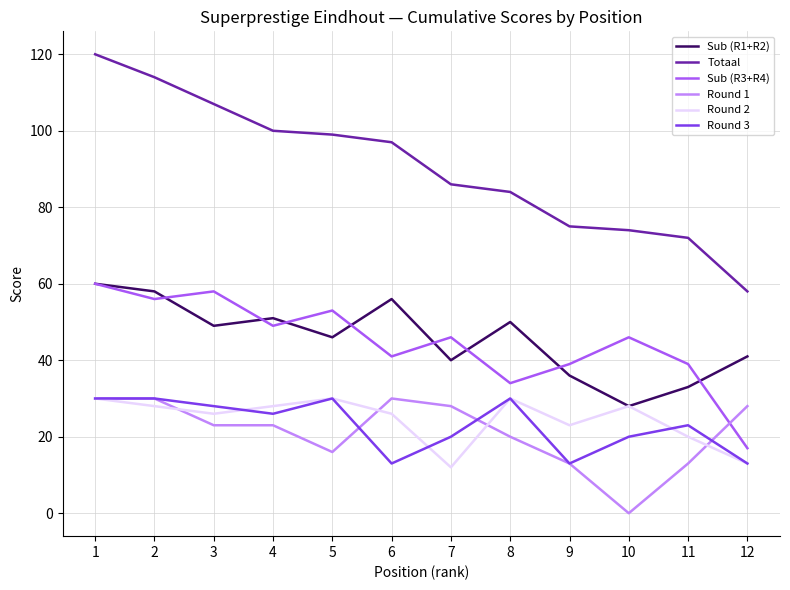

What is the lowest value of the Sub (R1+R2) series?

28